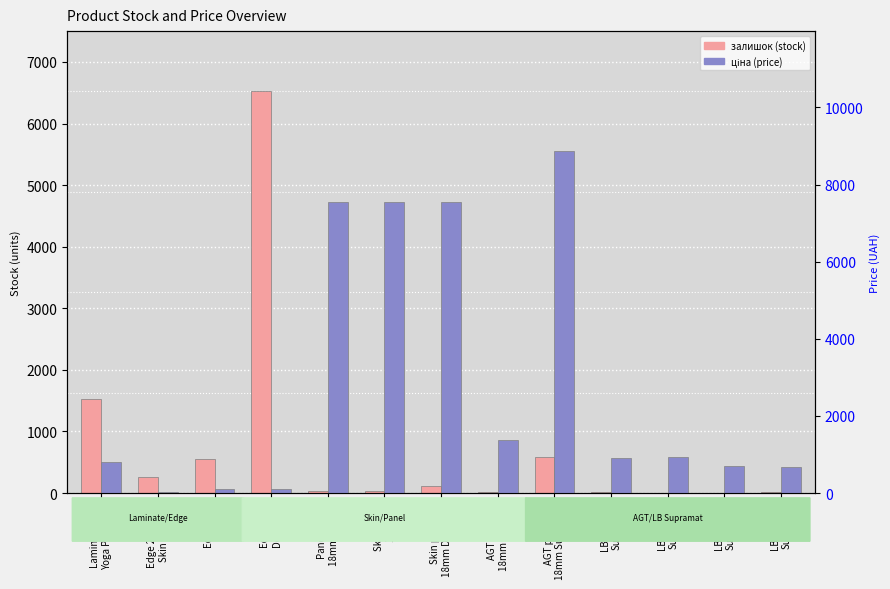

Reading left to right, transcribe all the data shown in this chart.

залишок (stock): 1534.0	264.0	550.0	6523.0	39.0	39.0	115.0	20.0	586.0	24.0	2.0	8.0	19.0
ціна (price): 813.0	32.0	113.3	113.3	7545.9	7545.9	7545.9	1366.3	8874.6	904.3	928.3	700.4	676.4